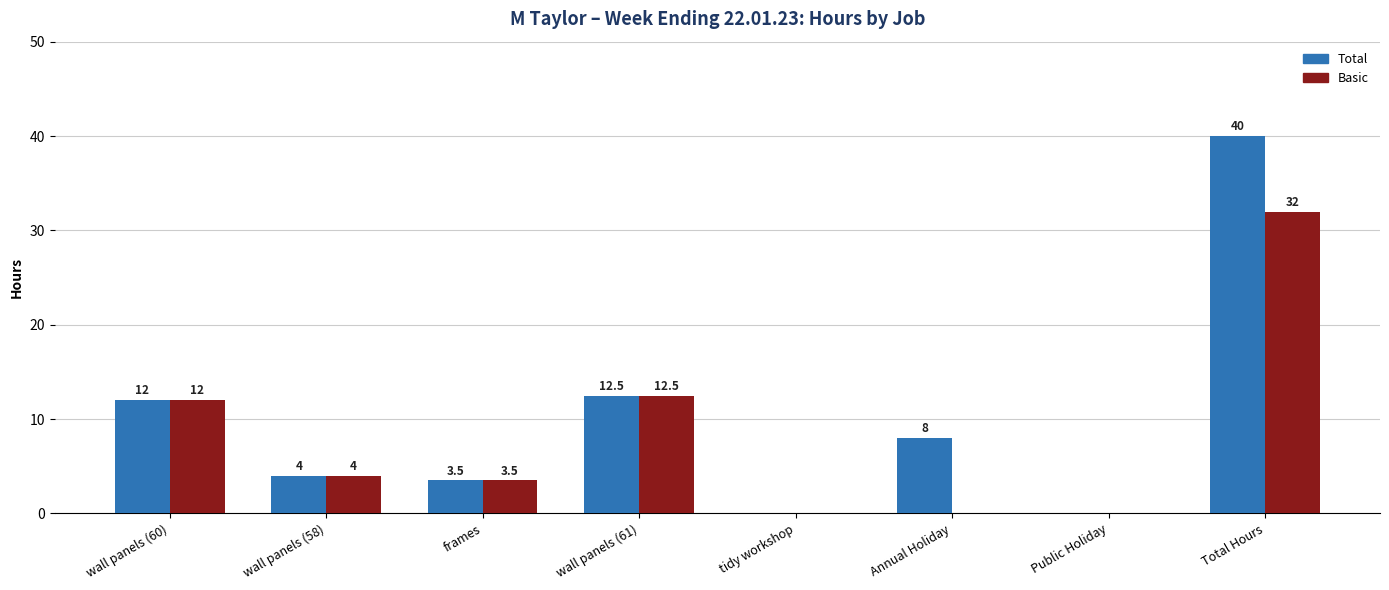

Which category has the highest value across all series?

Total Hours